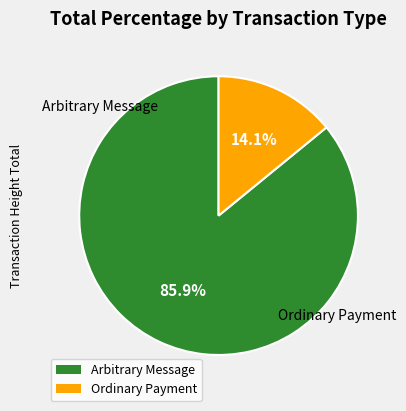

Is there any slice that represents more than half of the pie?

Yes